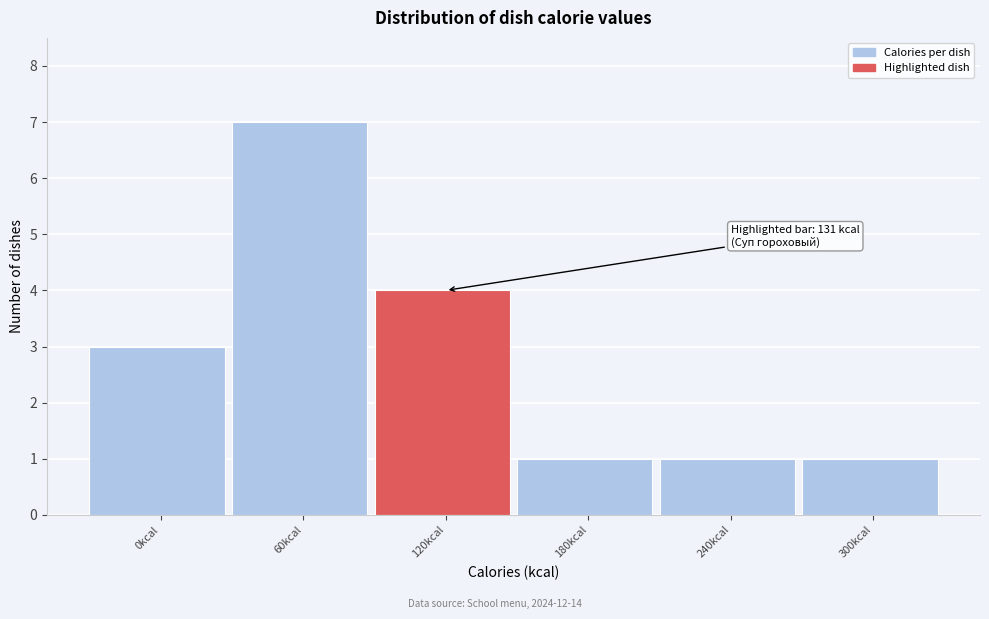

Reading left to right, transcribe all the data shown in this chart.

3	7	4	1	1	1